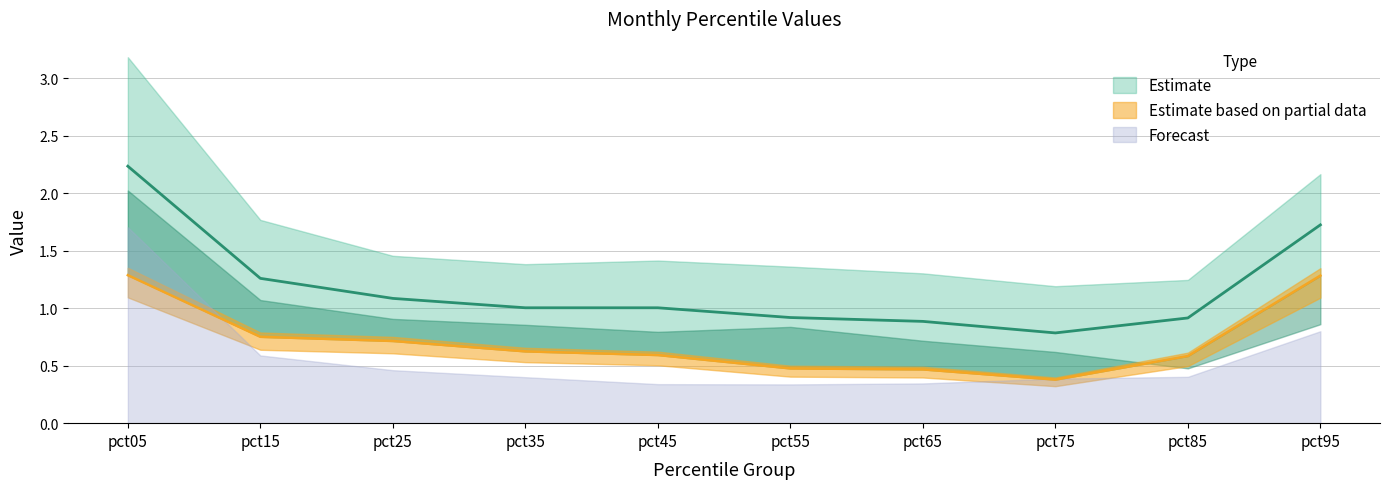

What is the difference between the highest and lowest values at pct15?

1.1